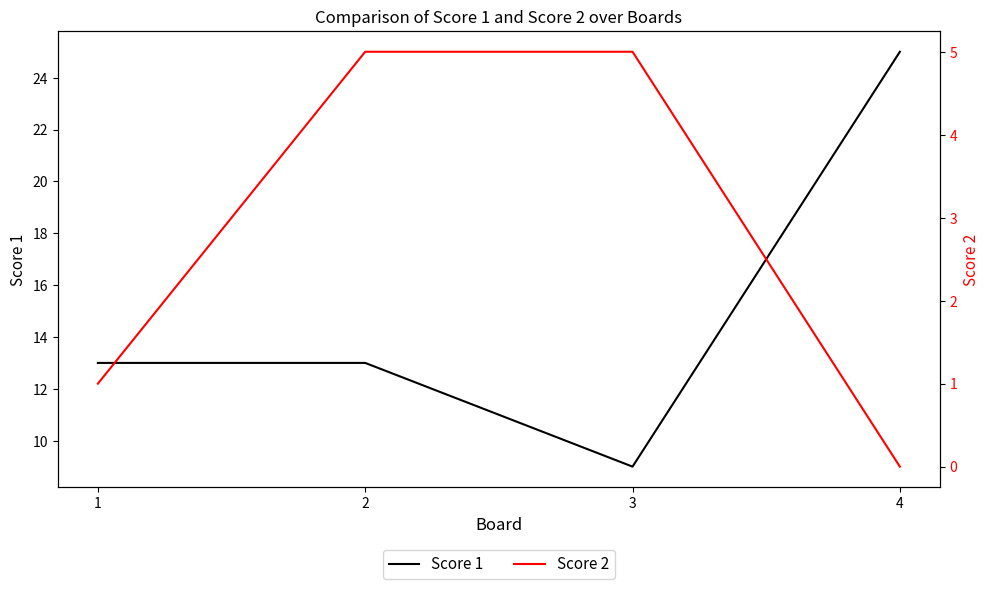

True or false: Score 1 and Score 2 cross at least once.

False